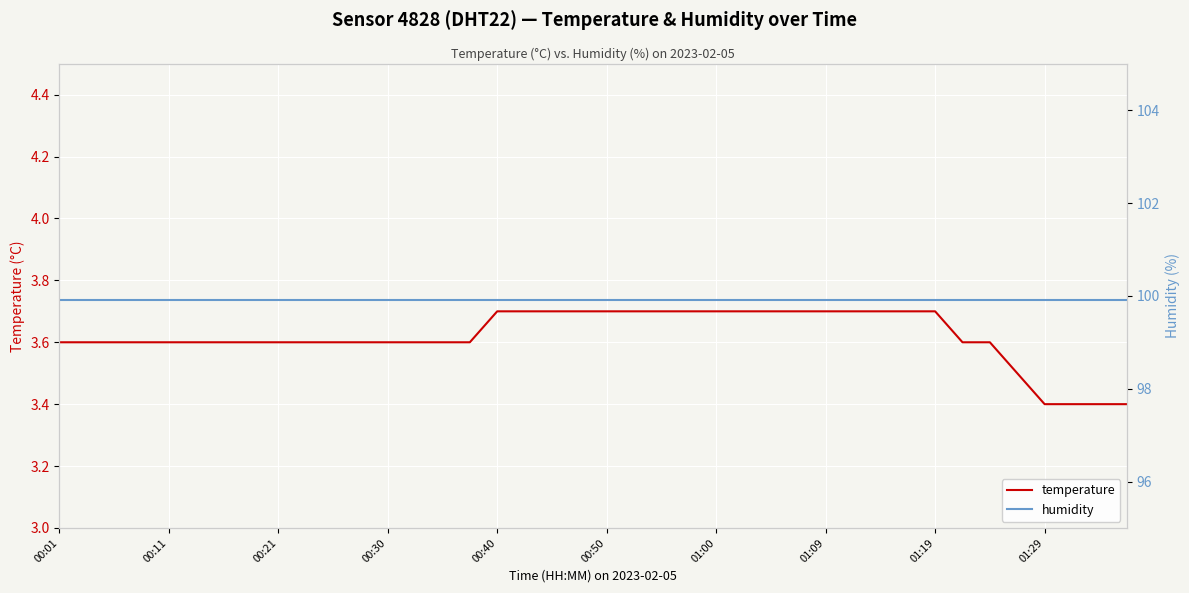

True or false: temperature and humidity cross at least once.

False